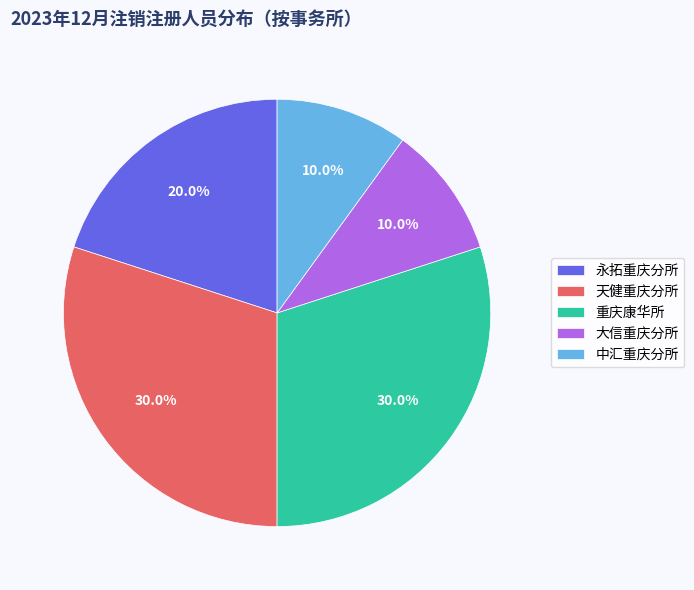

How many slices are in this pie chart?

5